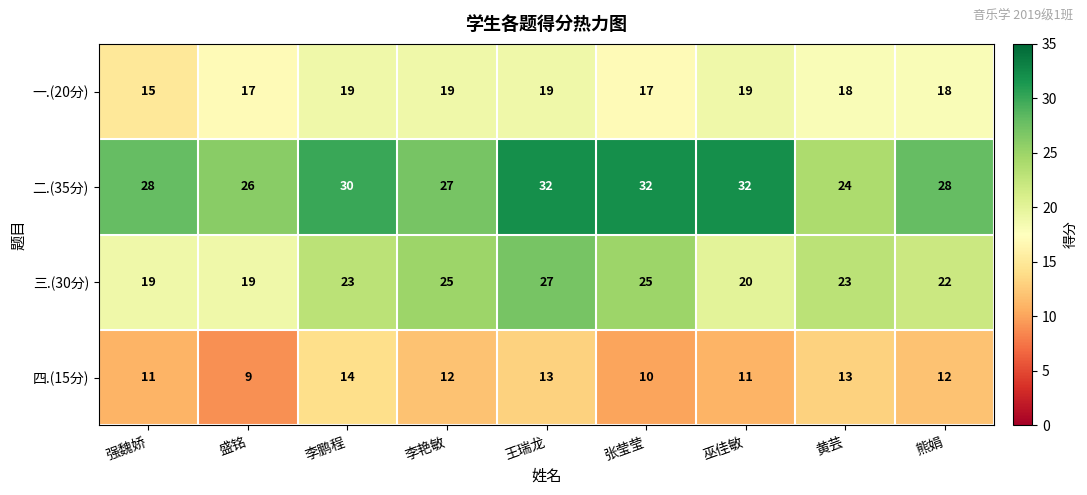

What is the average value of the 四.(15分) series?

12